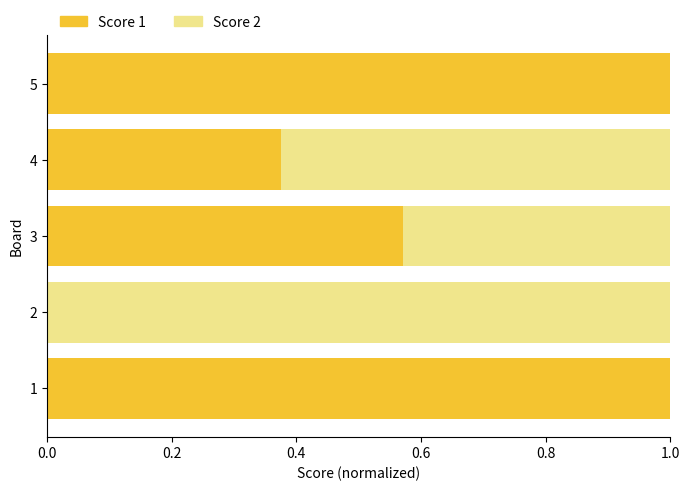

True or false: Score 1 has a value of 0.3 at 3.

False